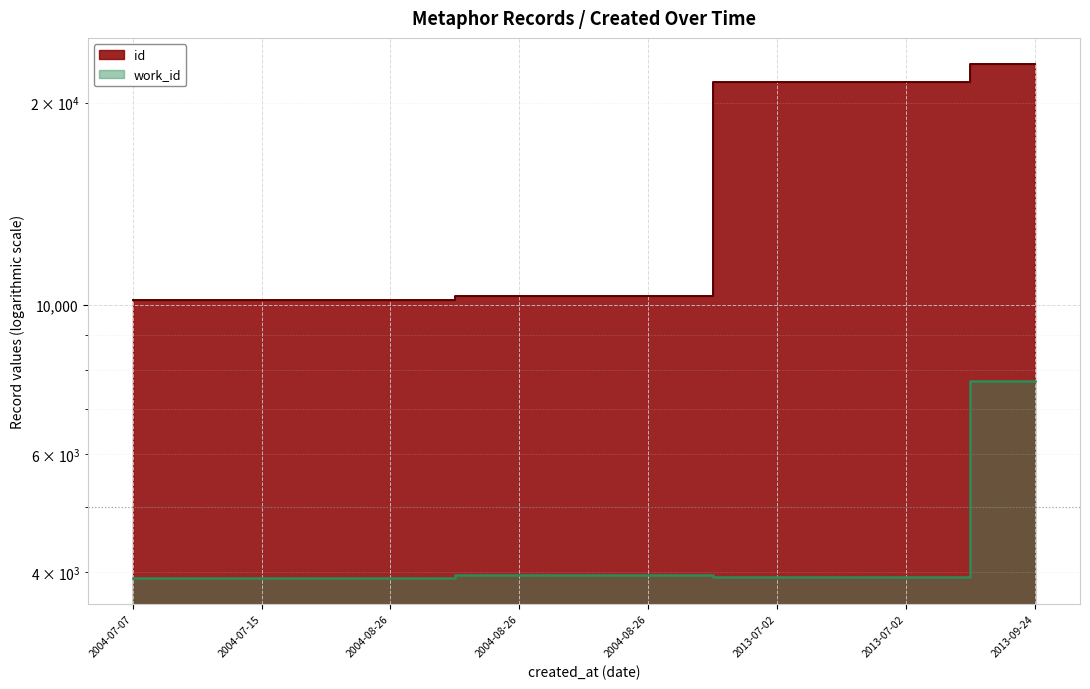

Count the number of data series in this chart.

2